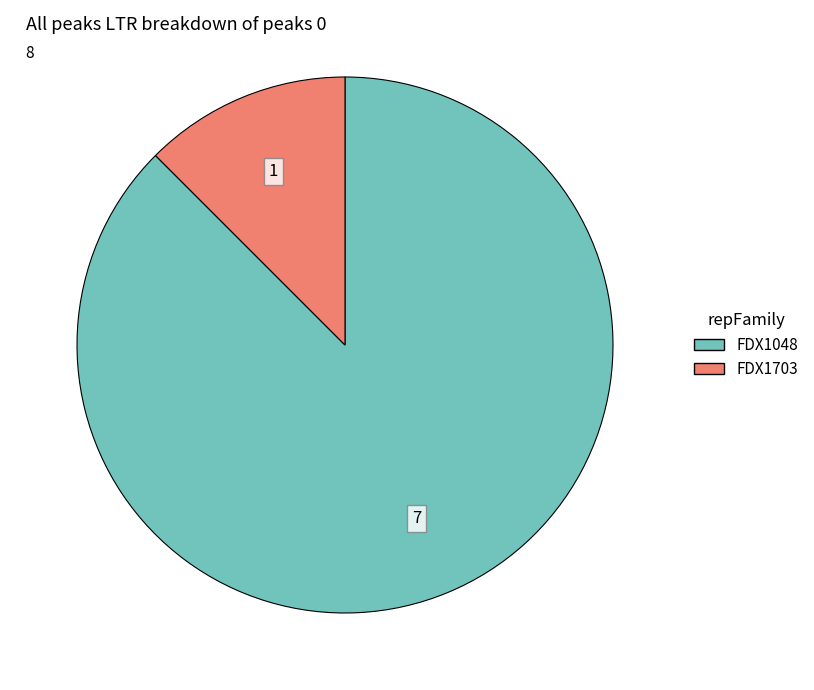

Is the sum of FDX1048 and FDX1703 greater than half?

Yes